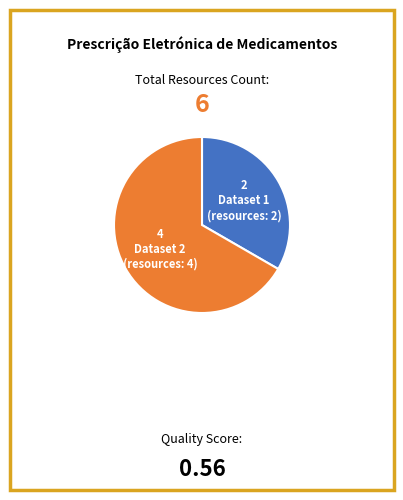

Does any single category account for the majority?

Yes